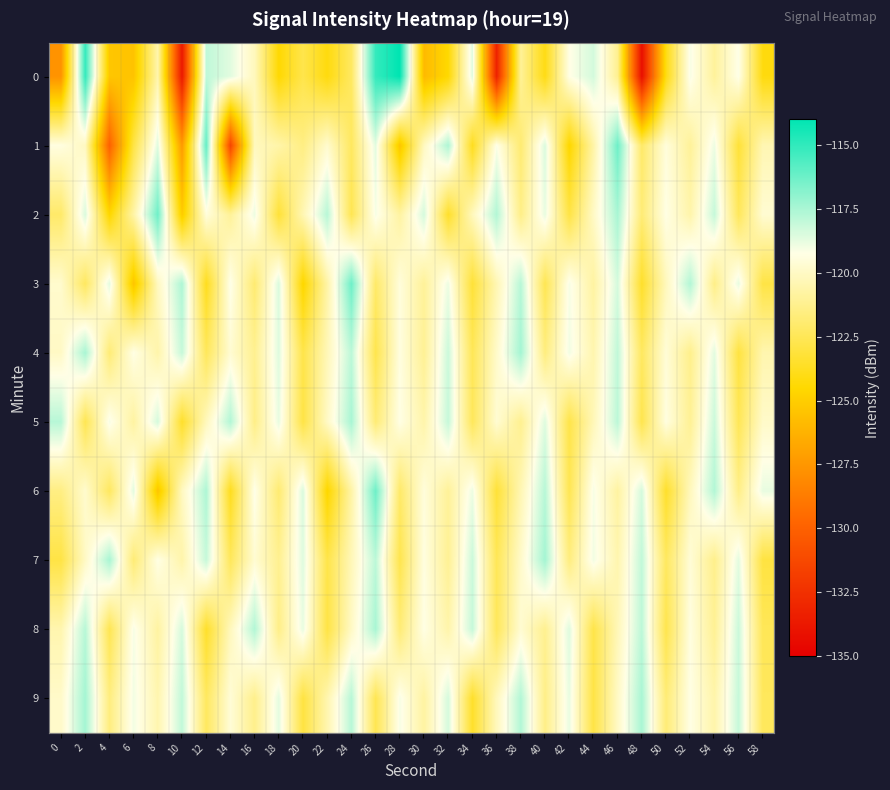

How many data points does each series have?

30